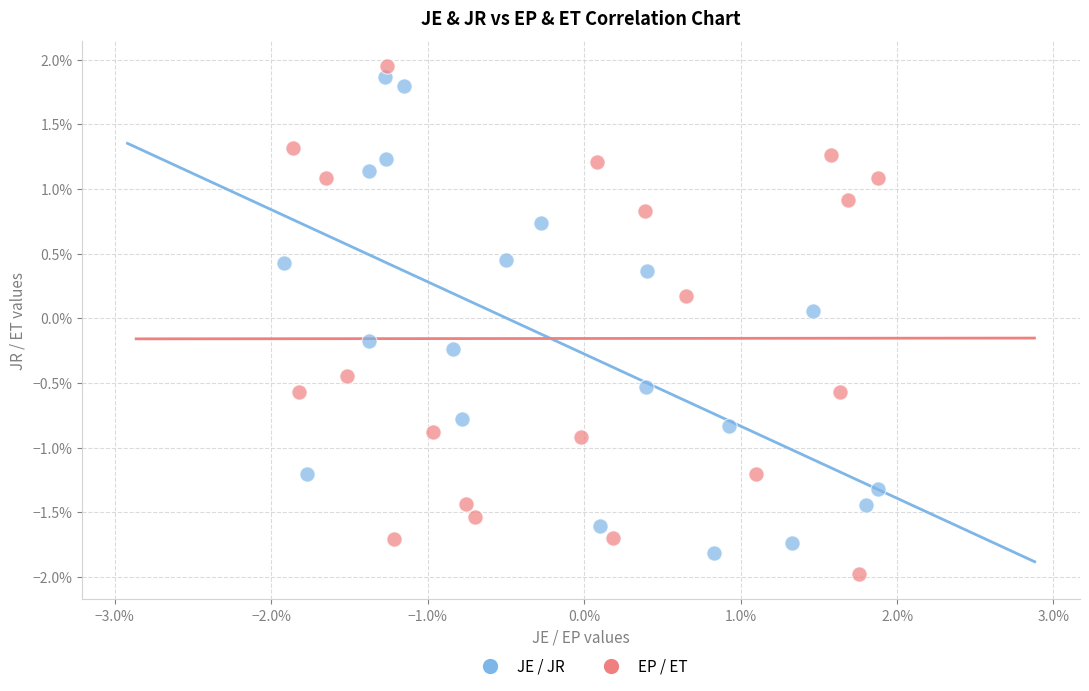

Which series contains the lowest Y value?

EP / ET